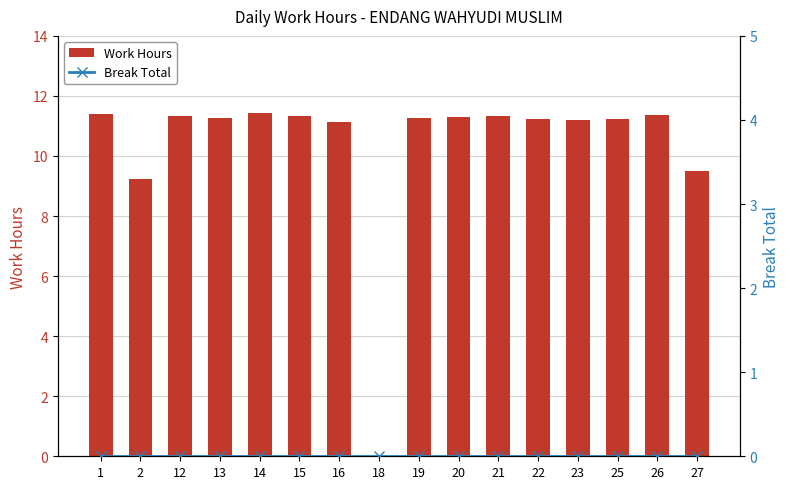

List the series in order of their overall mean, highest first.

Work Hours, Break Total